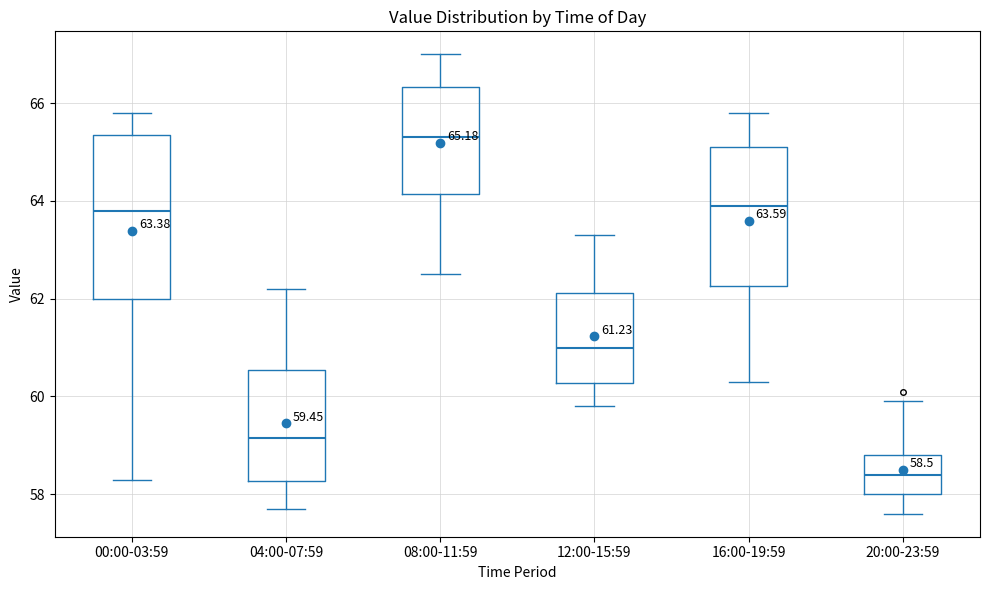

Comparing the boxes themselves (not the whiskers), which one is the tallest?

00:00-03:59